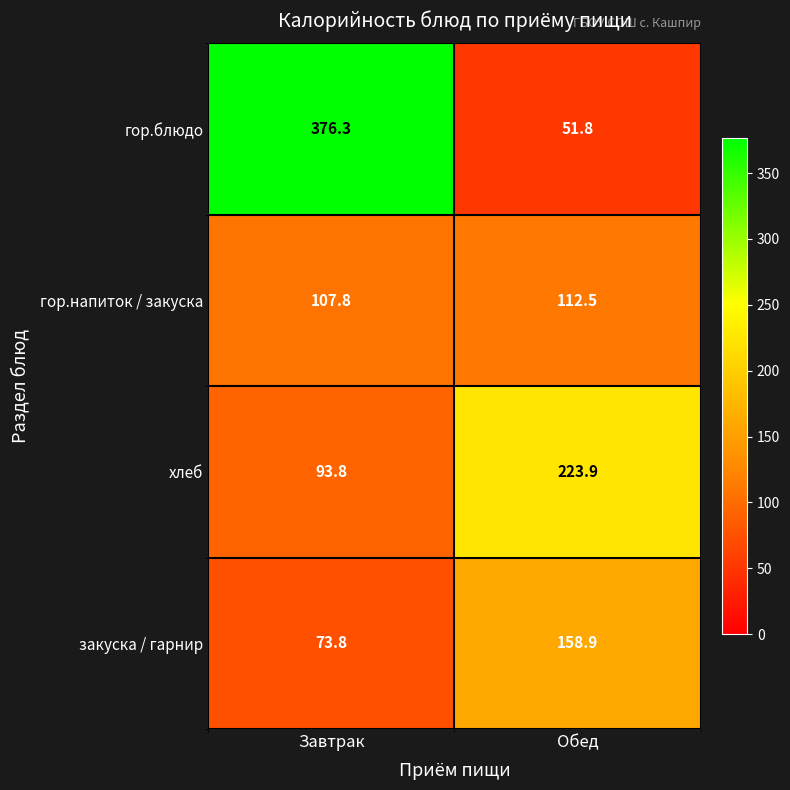

Reading left to right, list all the values displayed in this chart.

гор.блюдо: 376.3	51.8
гор.напиток / закуска: 107.8	112.5
хлеб: 93.8	223.9
закуска / гарнир: 73.8	158.9